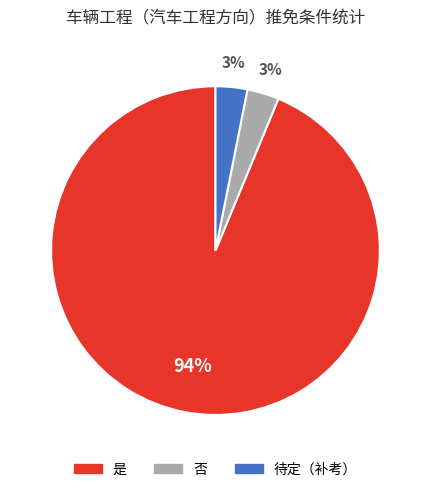

What is the majority slice?

是